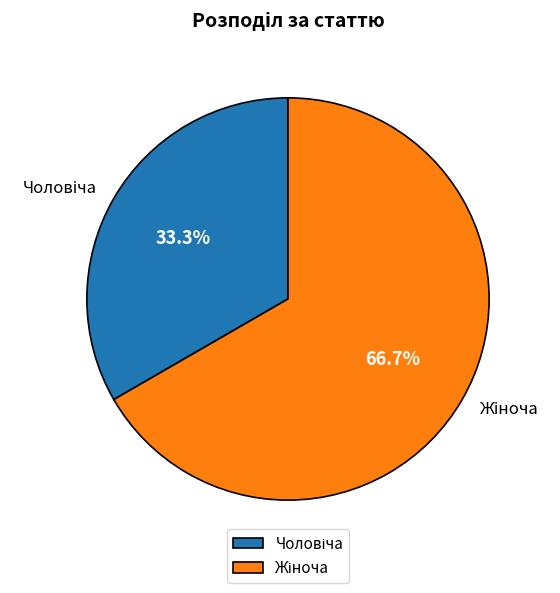

Is there any slice that represents more than half of the pie?

Yes